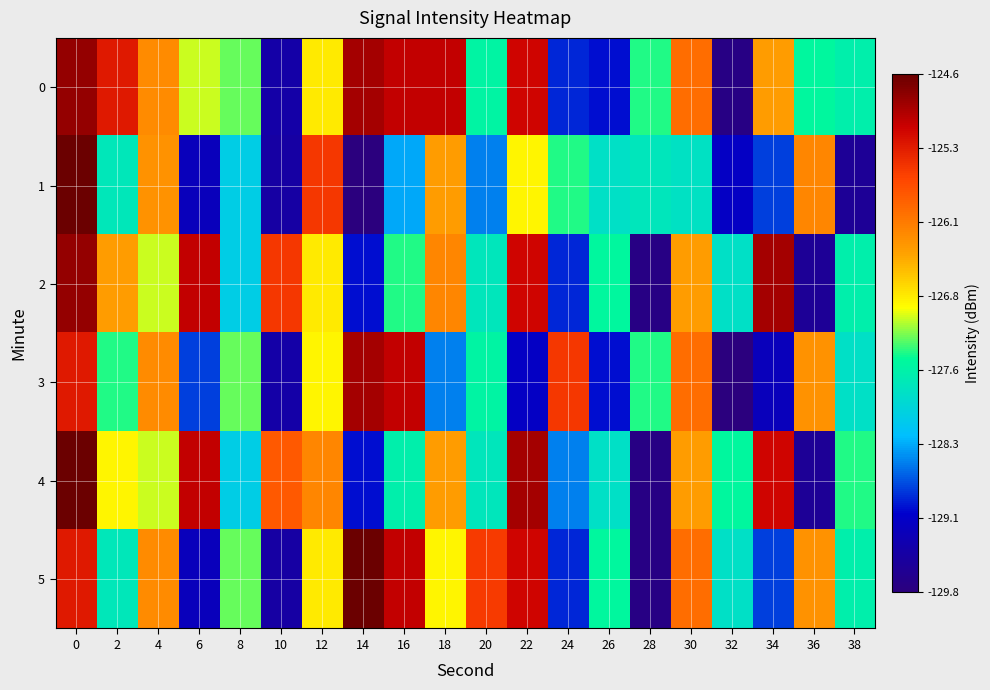

How many series are shown in this chart?

6